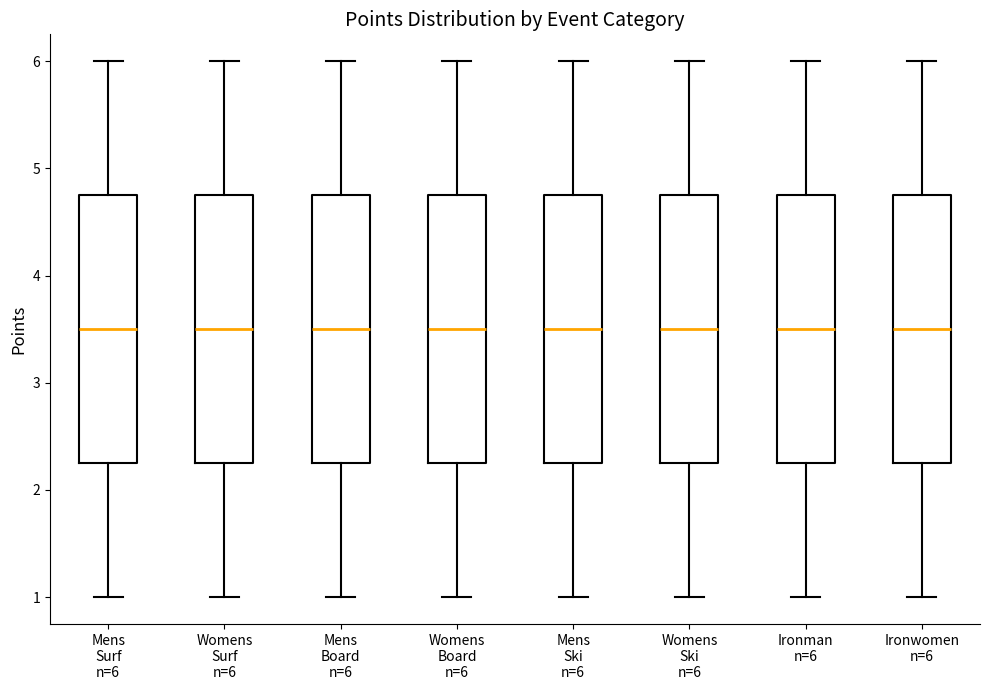

Where does the upper whisker of the box for Mens Board n=6 end on the y-axis? The values are not printed on the chart, so give them approximately, as read against the axis.

6.0